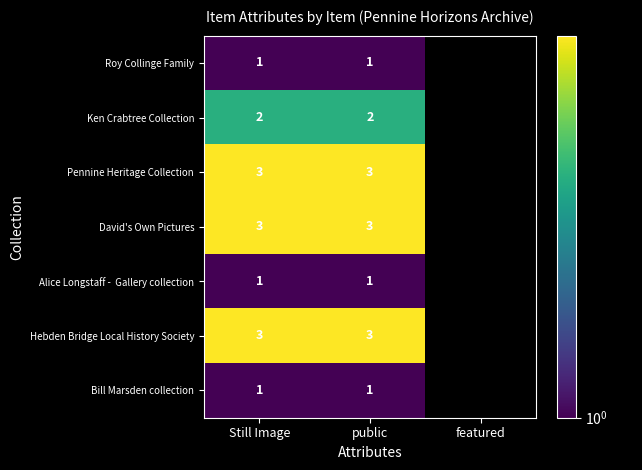

Which has a higher value, Still Image or public?

Still Image